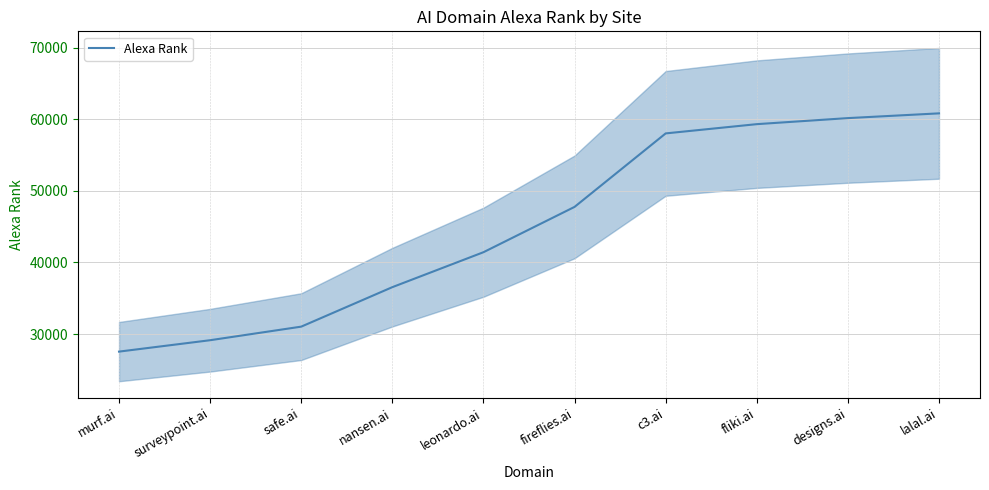

The value at murf.ai is 40245. True or false?

False